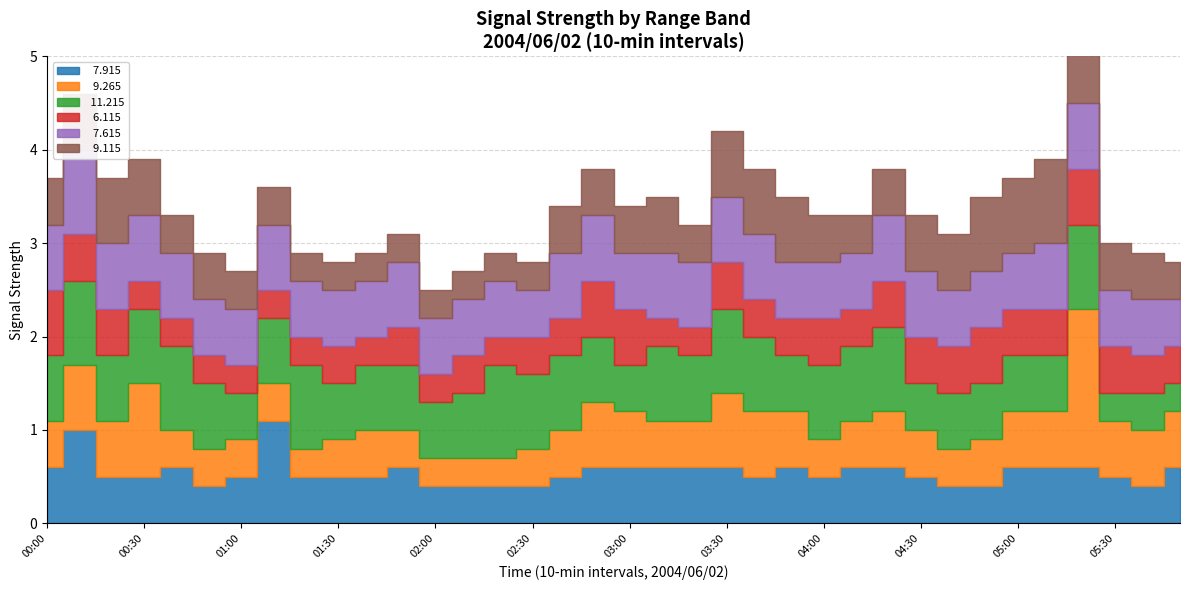

At which category is the sum across all series the highest?

05:20